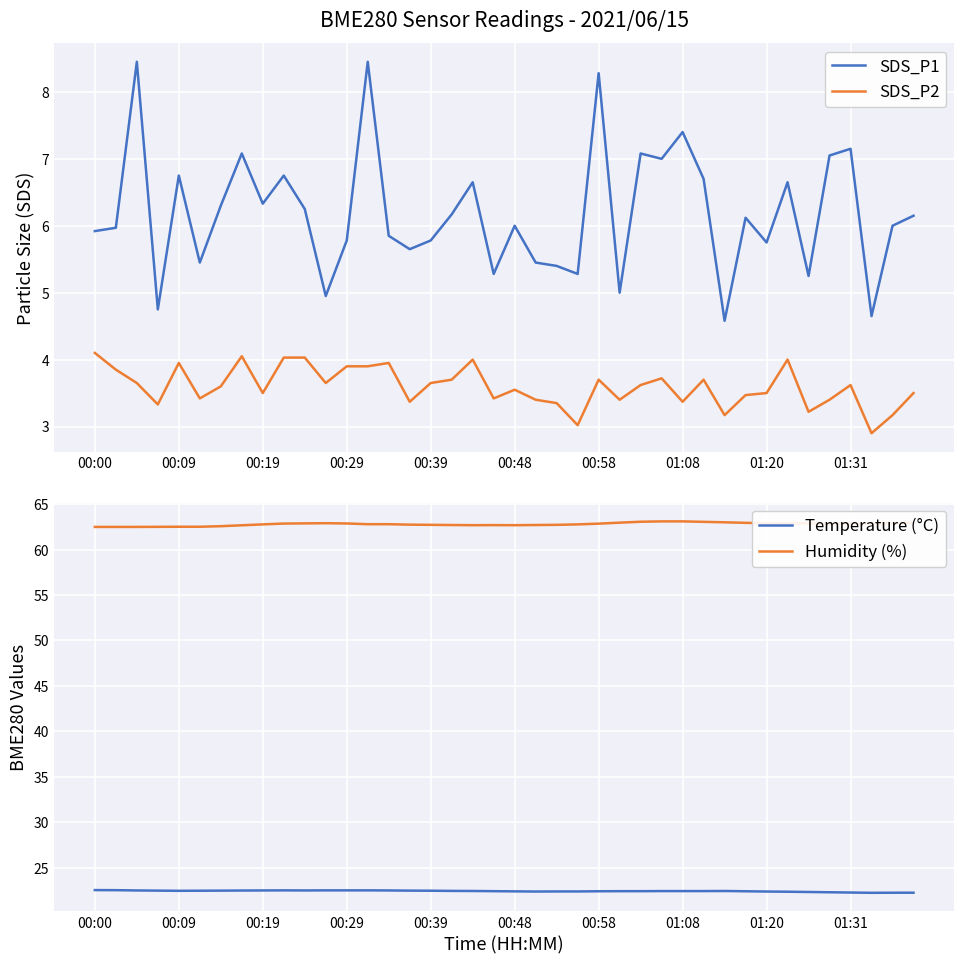

What is the highest value of the SDS_P2 series?

4.1